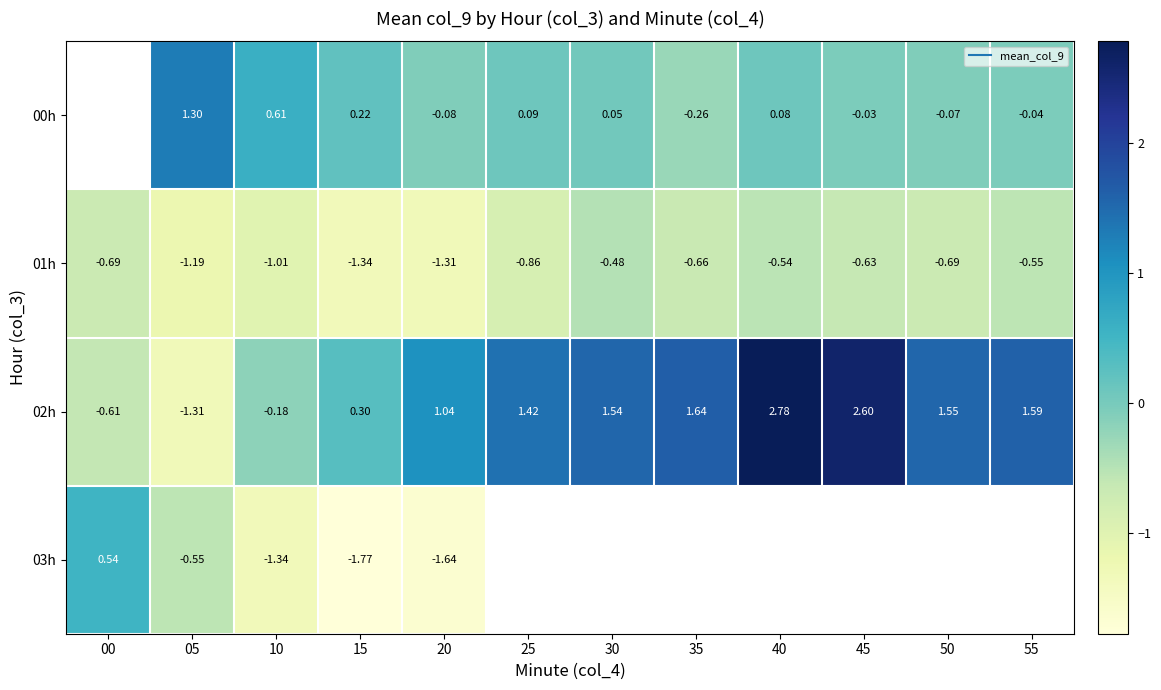

What is the total value across all series at 05?

-1.8